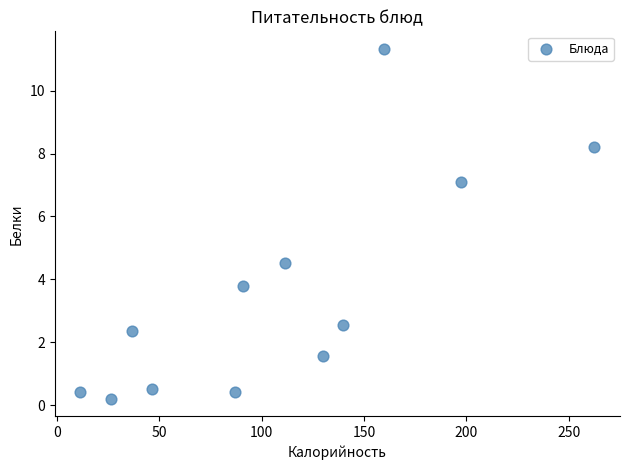

What is the range of Y values (max minus min)?

11.1